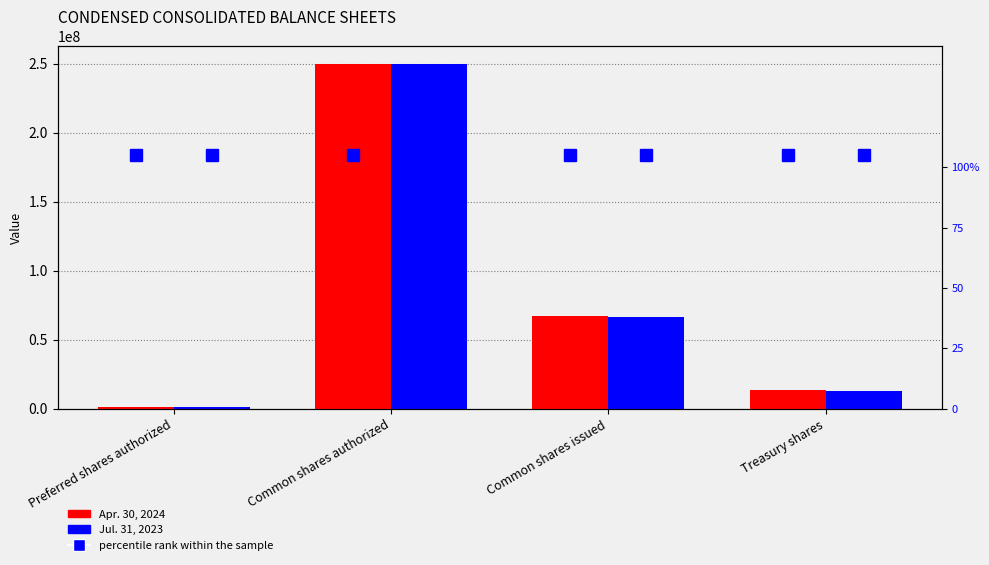

Reading left to right, transcribe all the data shown in this chart.

Apr. 30, 2024: 1000000	250000000	66859738	13661947
Jul. 31, 2023: 1000000	250000000	66344340	13030030